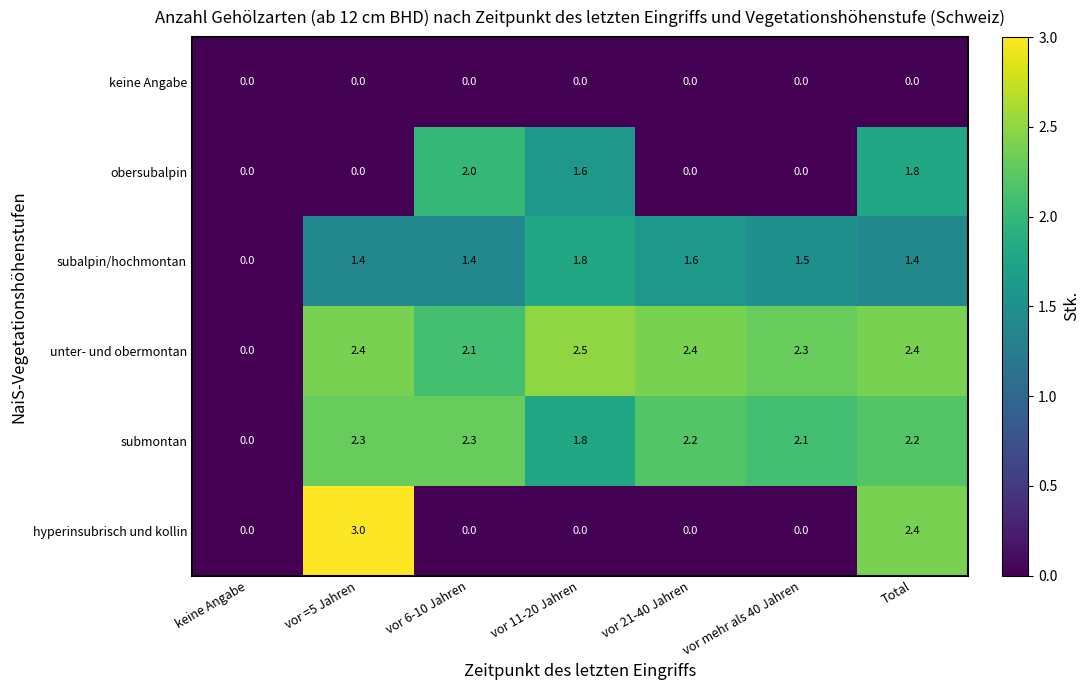

Is the value of keine Angabe at vor 21-40 Jahren greater than the value of submontan at vor 21-40 Jahren?

No